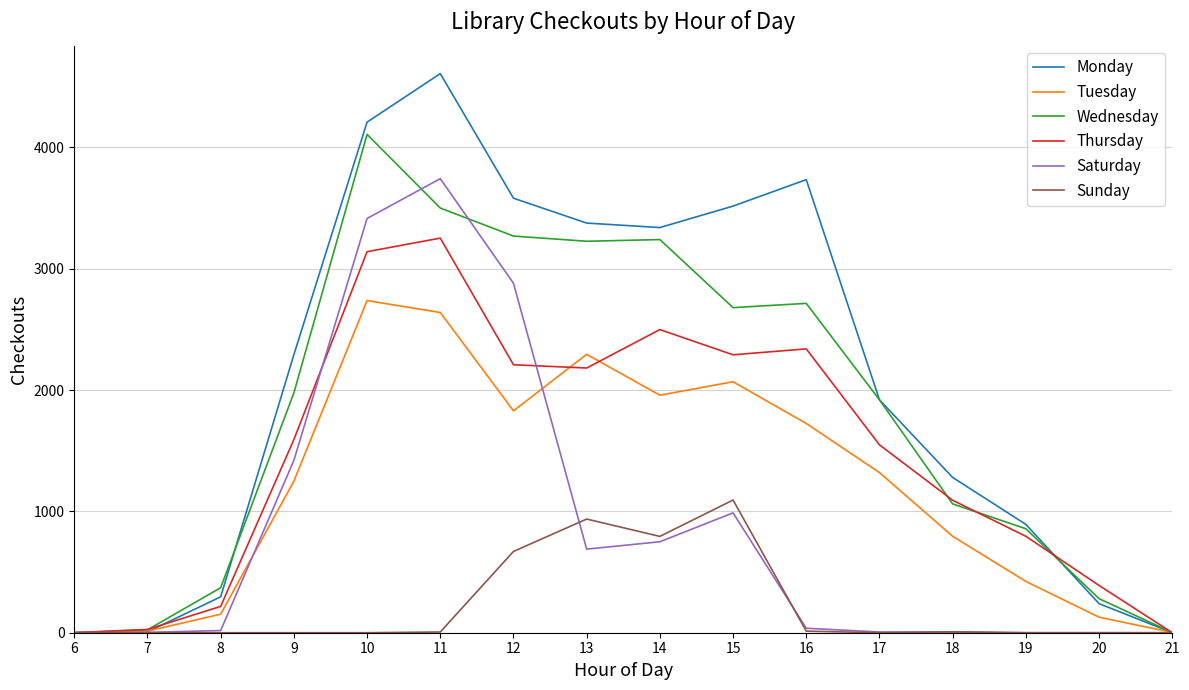

Which series has the largest range (max minus min)?

Monday